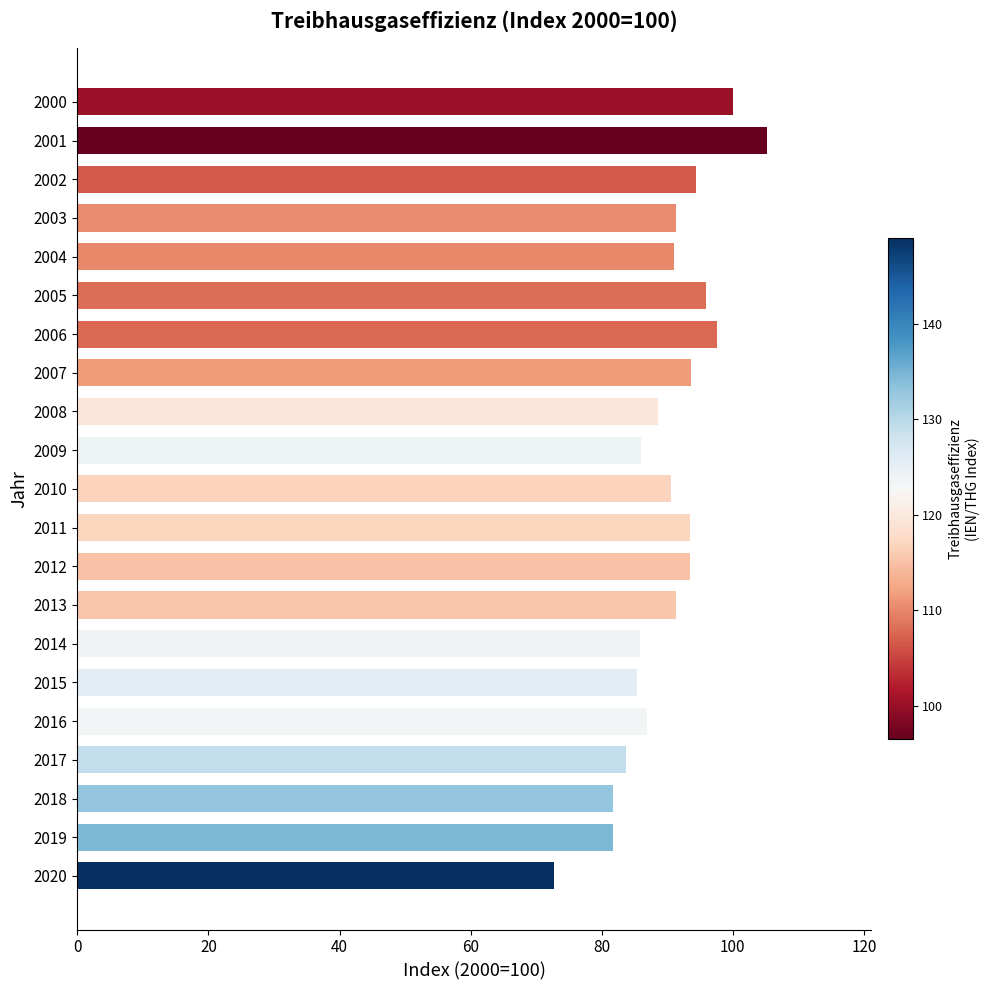

Approximately how many times larger is the value at 2019 compared to 2009?

0.9